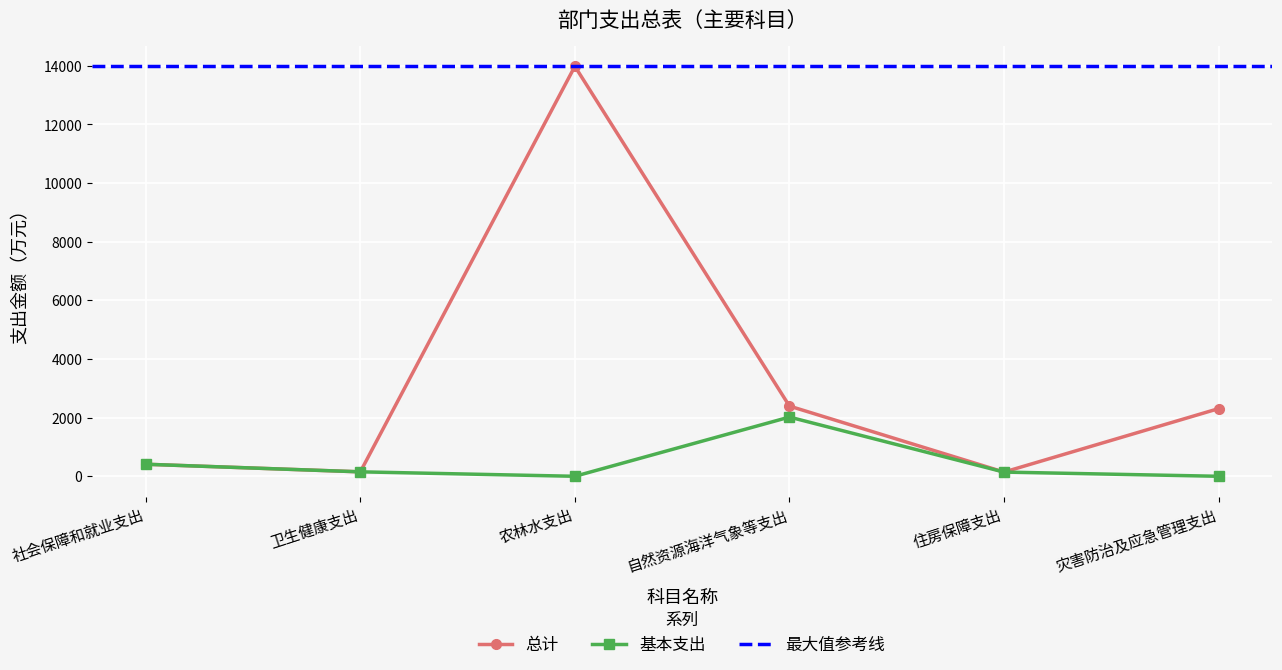

What is the total value across all series at 住房保障支出?

287.1